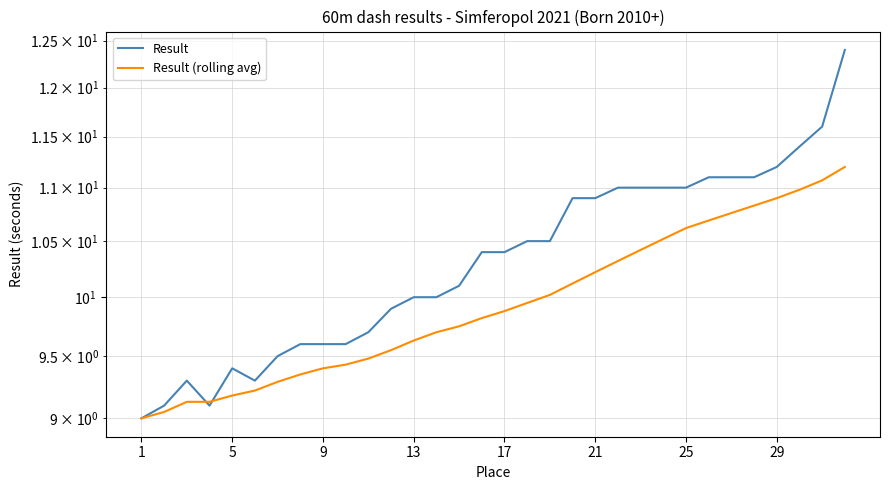

What is the greatest value displayed?

12.4